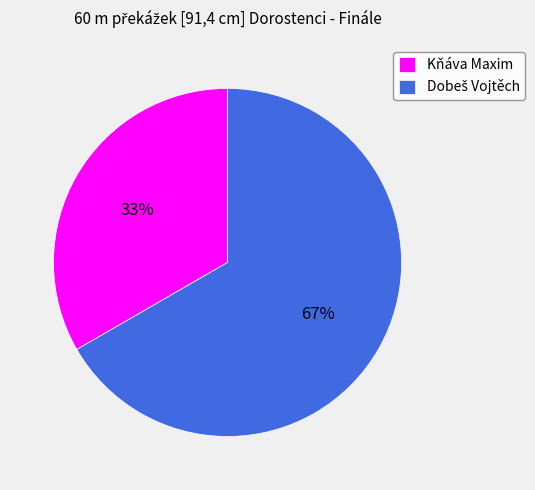

Does Kňáva Maxim account for over 50% of the chart?

No